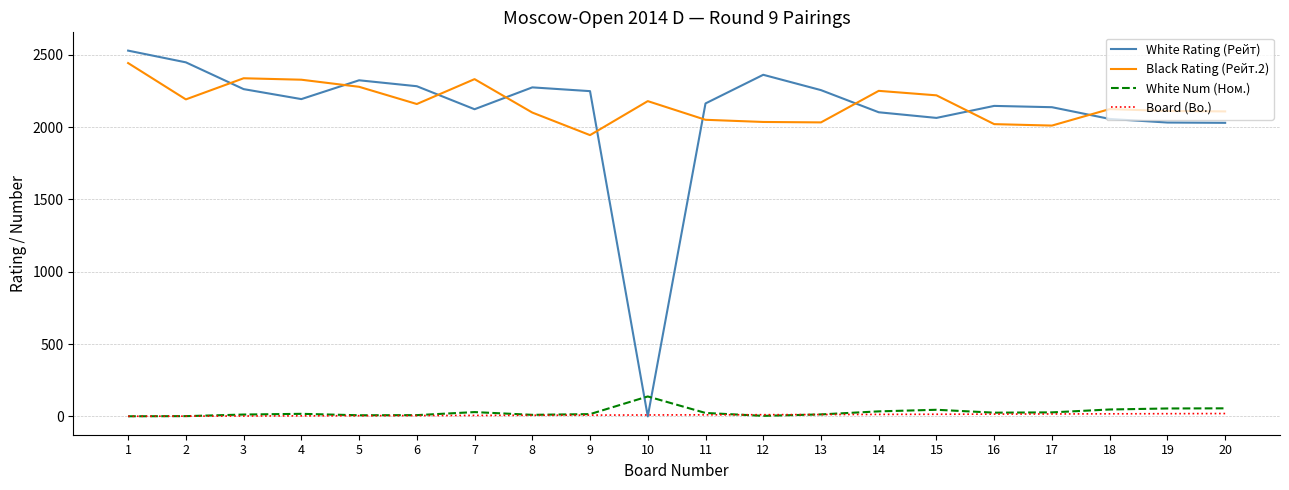

What is the spread (max minus min) of values at 18?

2106